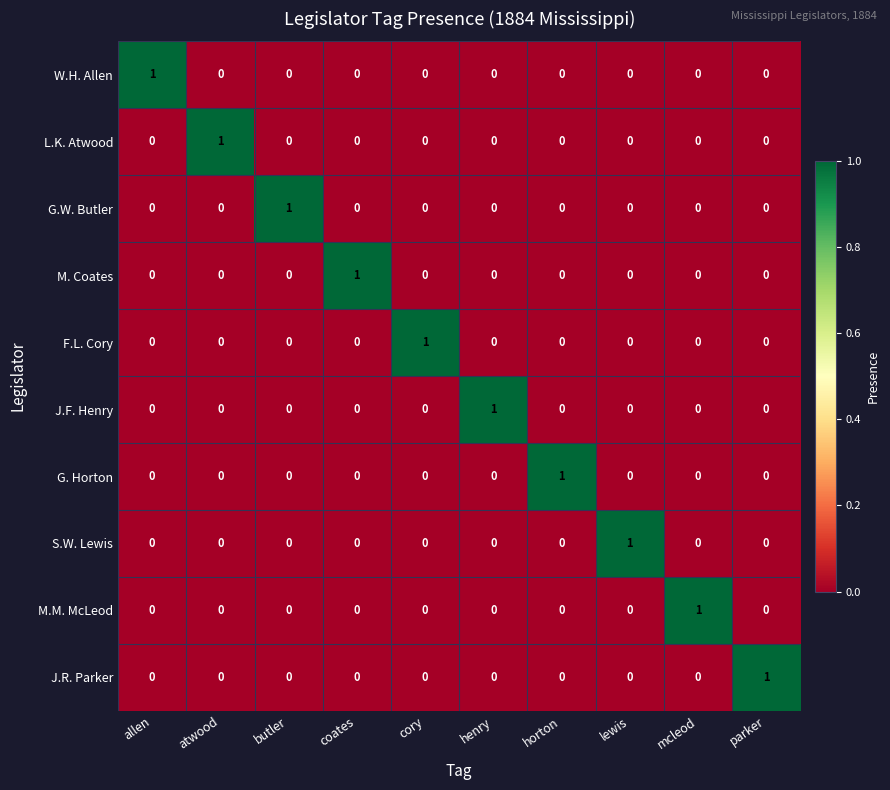

Is it true that L.K. Atwood equals 1 at atwood?

True